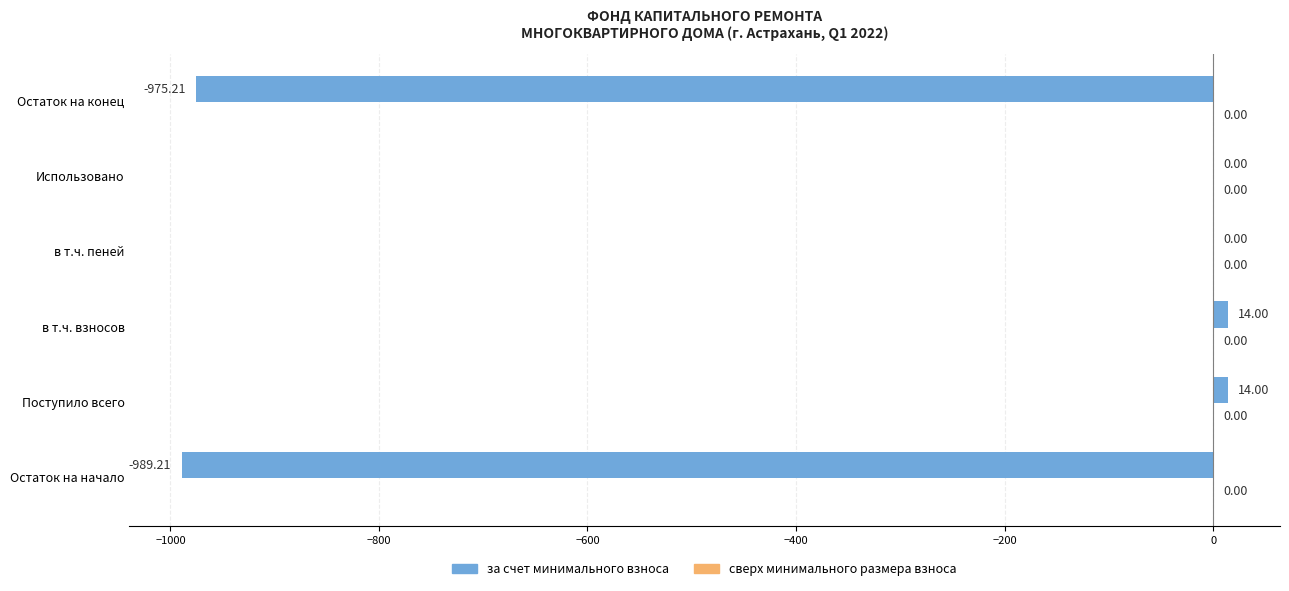

What is the change in value from Поступило всего to Использовано?

-14.0